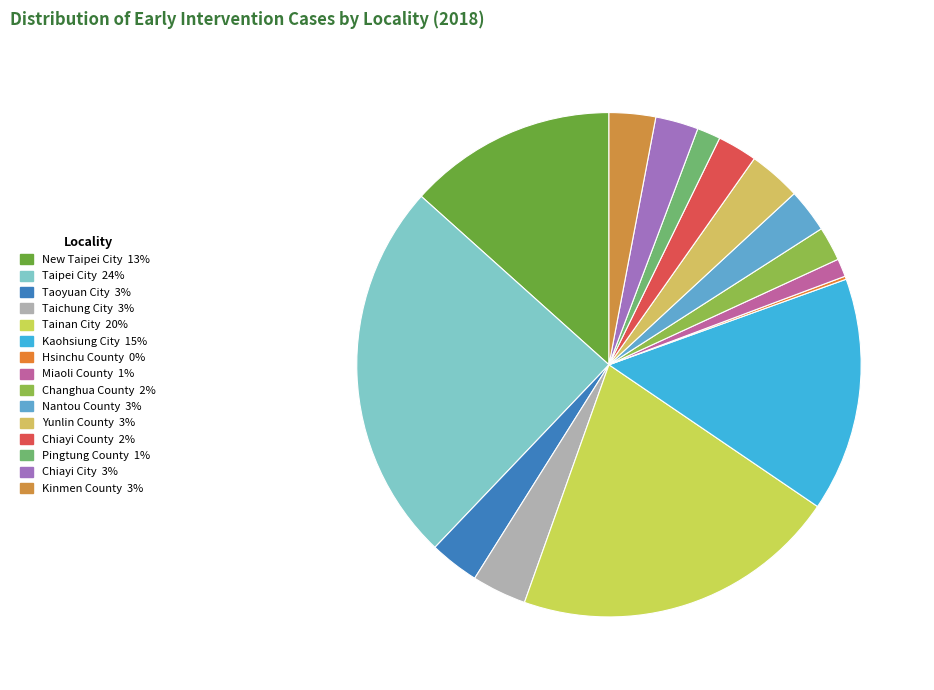

Does Kinmen County account for over 50% of the chart?

No